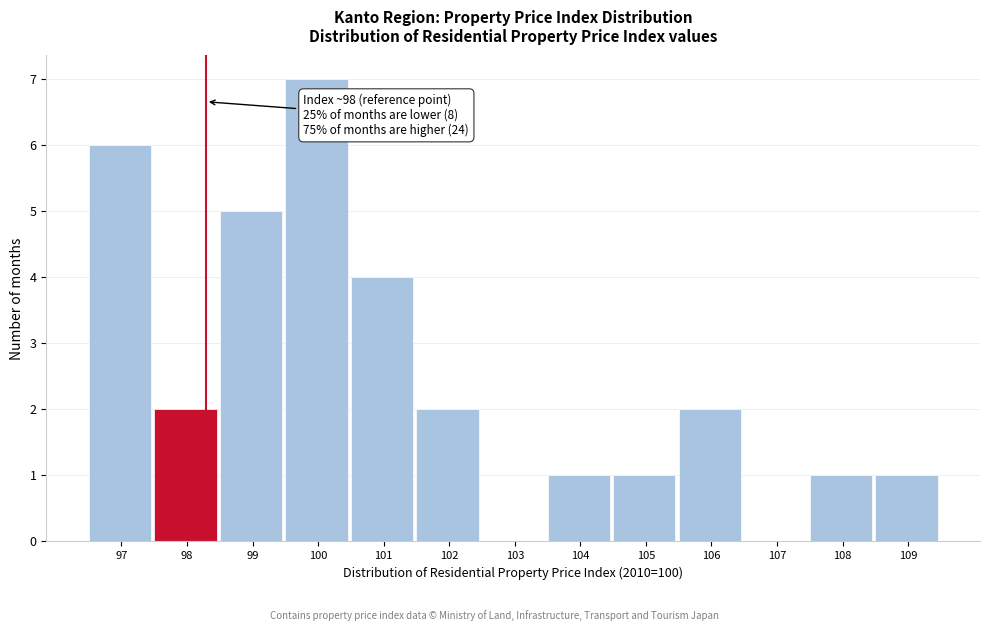

Reading right to left, extract all data points from this chart.

109=1	108=1	107=0	106=2	105=1	104=1	103=0	102=2	101=4	100=7	99=5	98=2	97=6